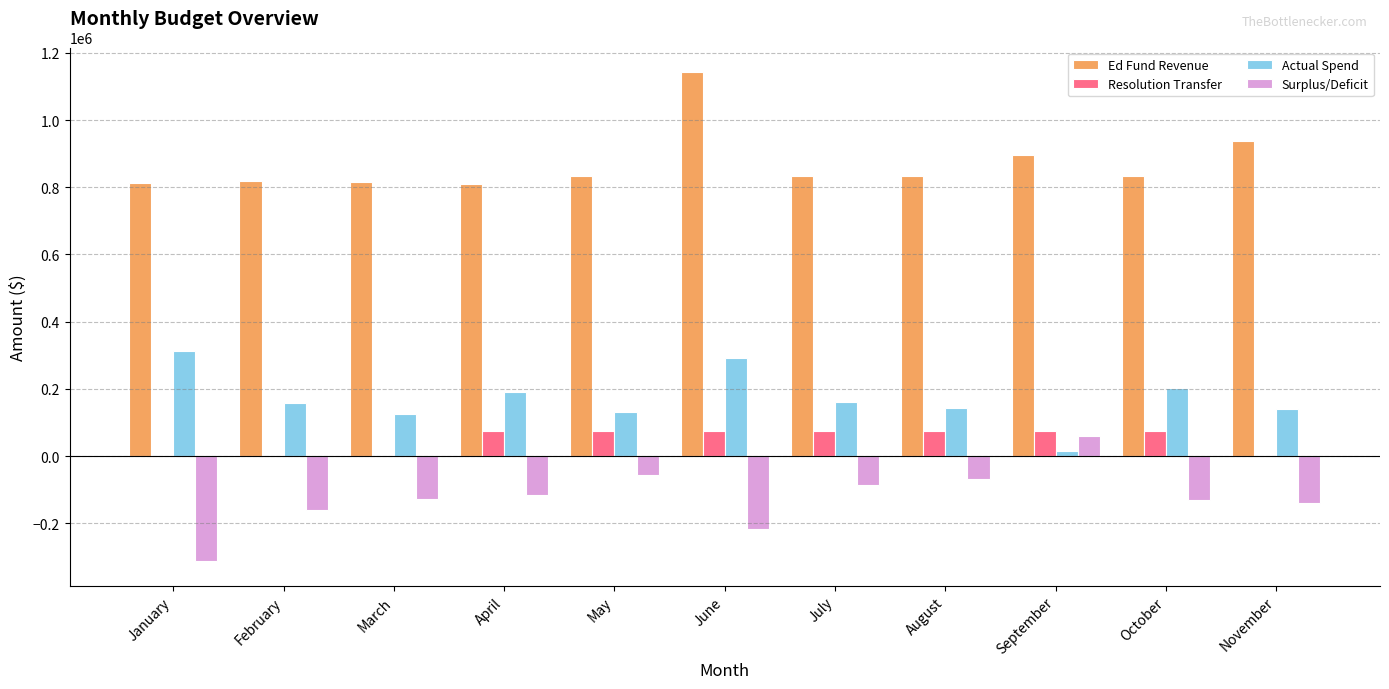

What are all the series names shown in the legend?

Ed Fund Revenue, Resolution Transfer, Actual Spend, Surplus/Deficit